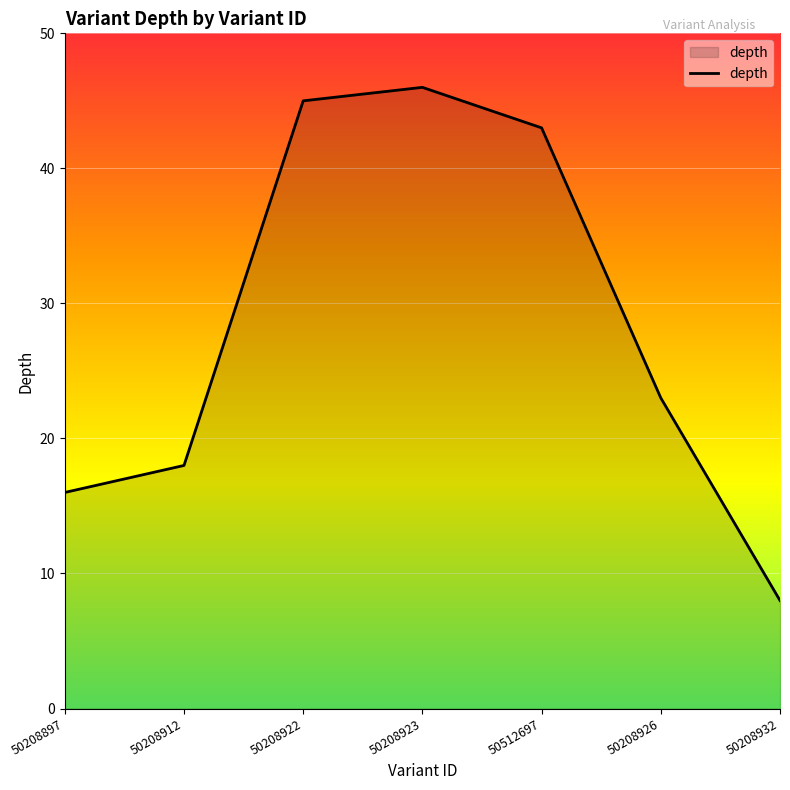

Reading left to right, list all the values displayed in this chart.

50208897=16	50208912=18	50208922=45	50208923=46	50512697=43	50208926=23	50208932=8